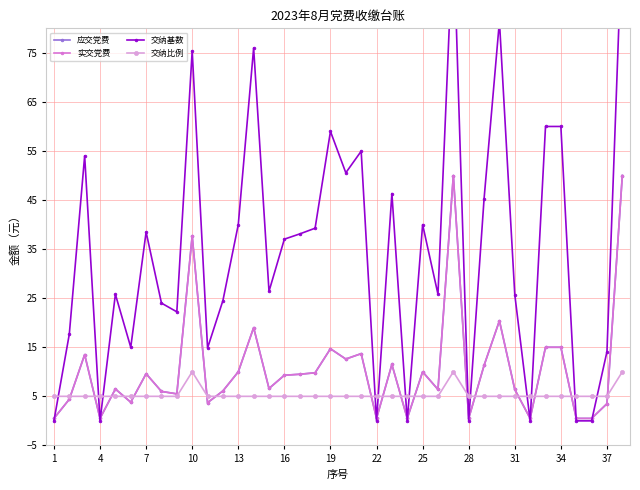

Rank the series by their maximum value, from highest to lowest.

交纳基数, 应交党费, 实交党费, 交纳比例